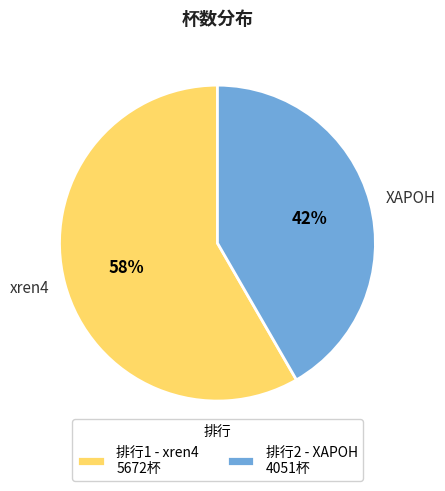

Approximately how many times larger is the value at ХАРОН compared to xren4?

0.7